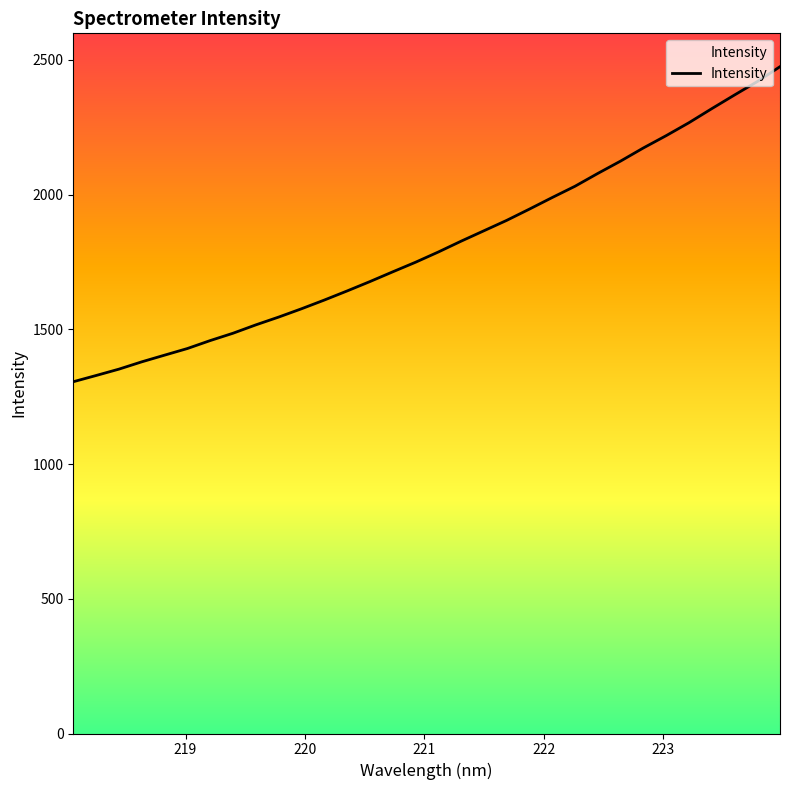

What is the difference between the maximum and minimum values?

1169.1